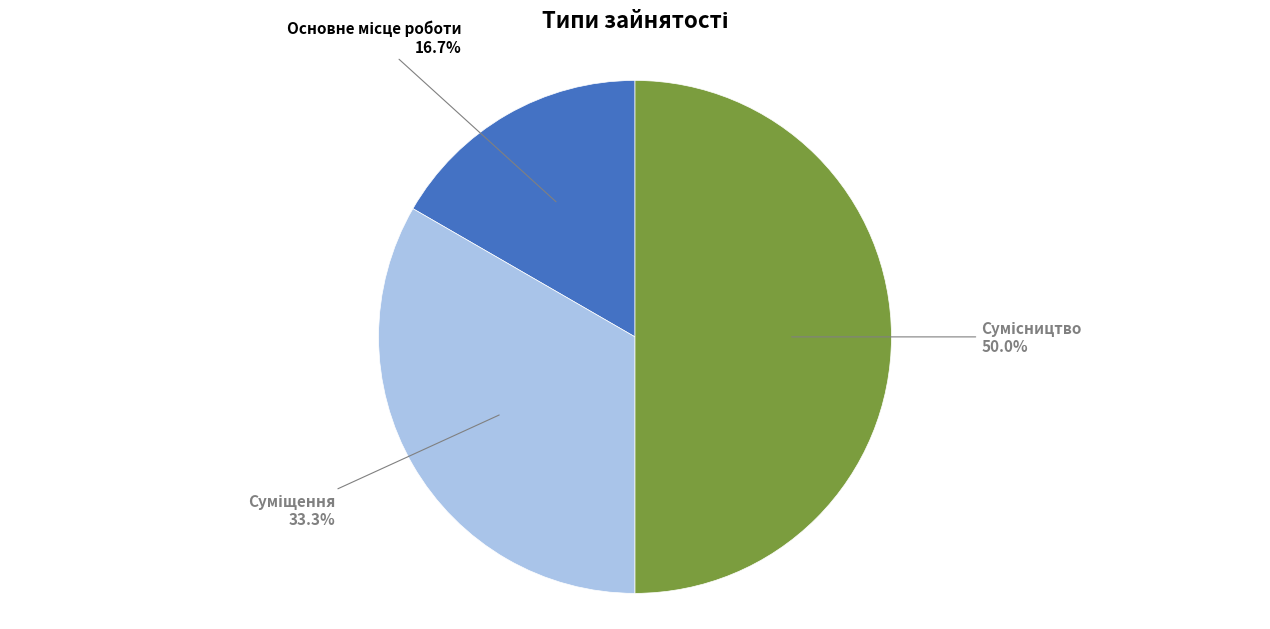

How much of the chart is everything except Суміщення?

66.7%